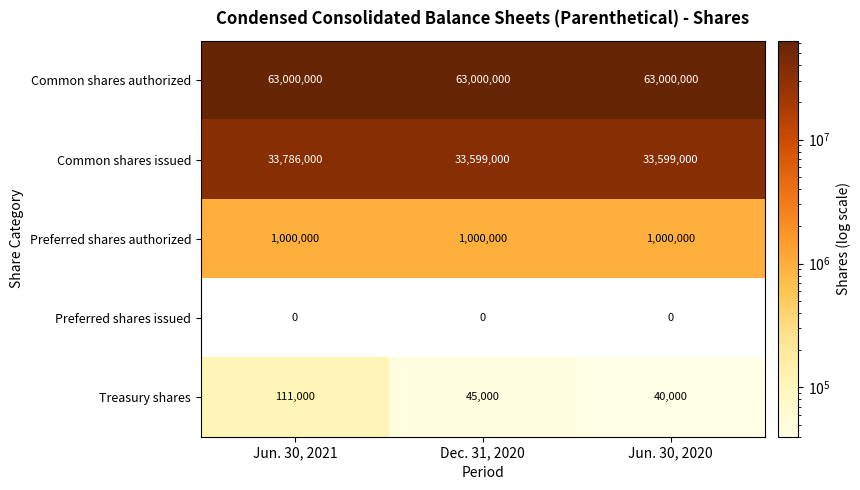

Reading left to right, transcribe all the data shown in this chart.

Common shares authorized: Jun. 30, 2021=63000000	Dec. 31, 2020=63000000	Jun. 30, 2020=63000000
Common shares issued: Jun. 30, 2021=33786000	Dec. 31, 2020=33599000	Jun. 30, 2020=33599000
Preferred shares authorized: Jun. 30, 2021=1000000	Dec. 31, 2020=1000000	Jun. 30, 2020=1000000
Preferred shares issued: Jun. 30, 2021=0	Dec. 31, 2020=0	Jun. 30, 2020=0
Treasury shares: Jun. 30, 2021=111000	Dec. 31, 2020=45000	Jun. 30, 2020=40000